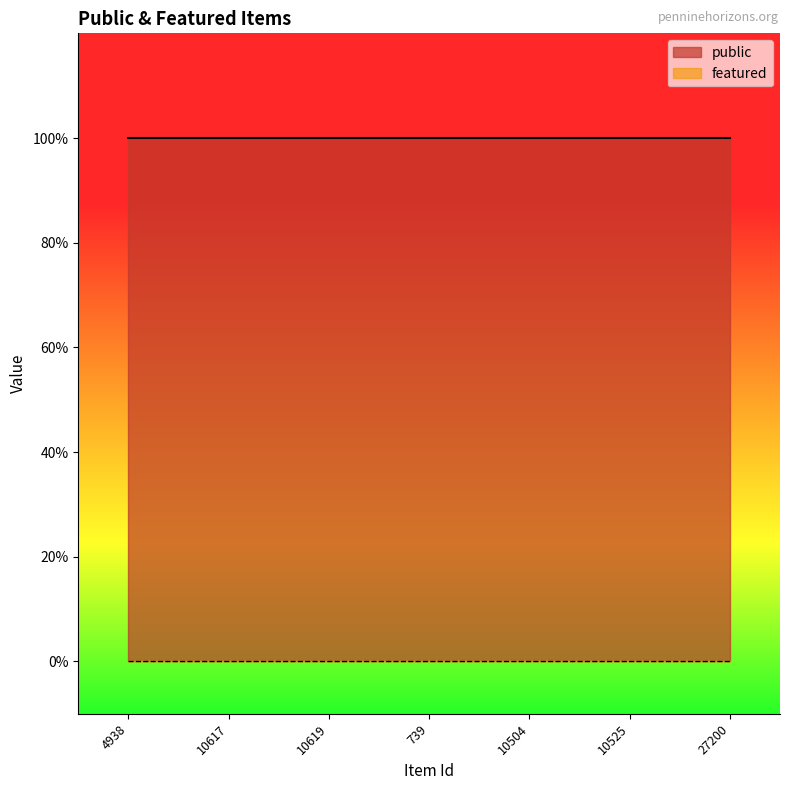

Which series changed the most between 4938 and 10619?

public